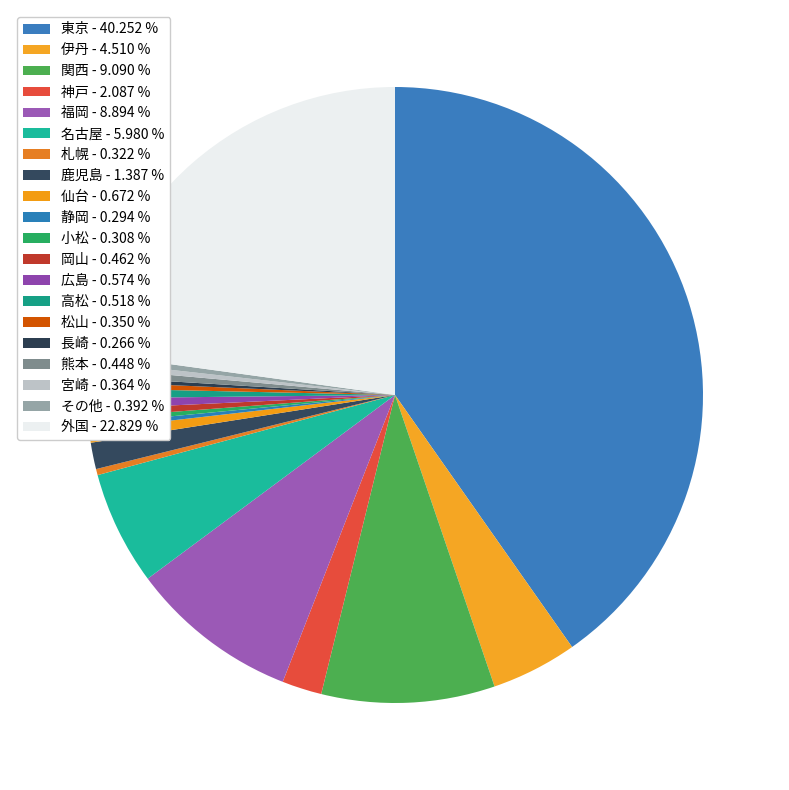

To the nearest percent, what portion does 外国 represent?

23%